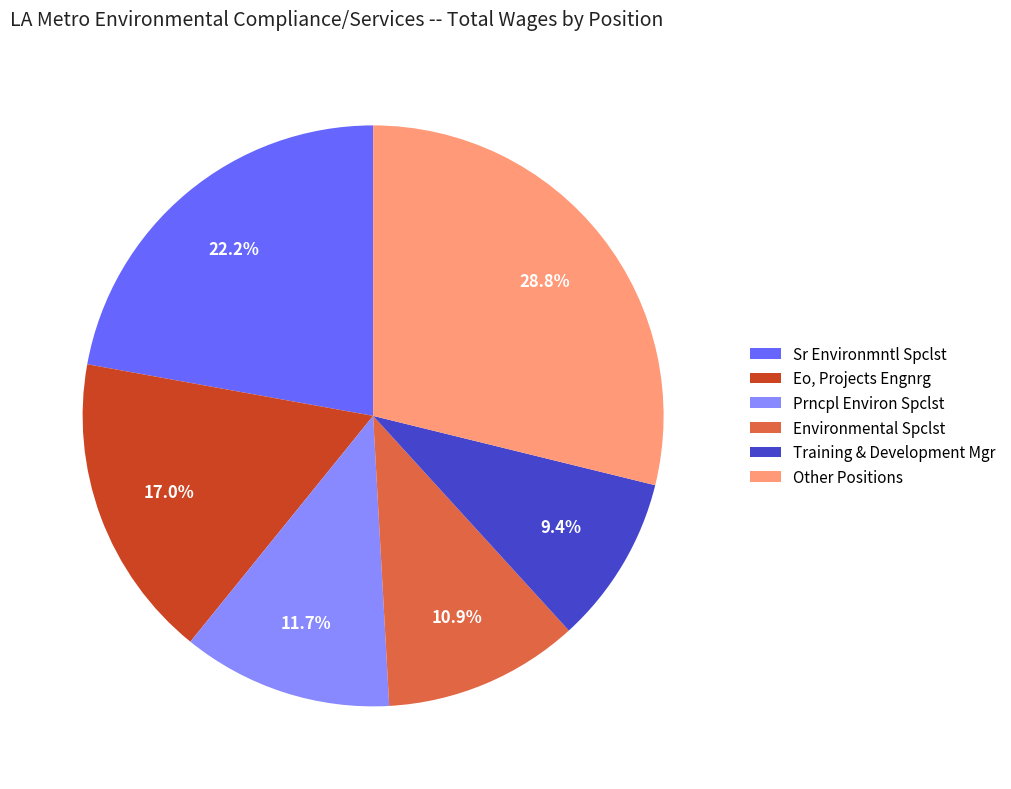

Is there any slice that represents more than half of the pie?

No